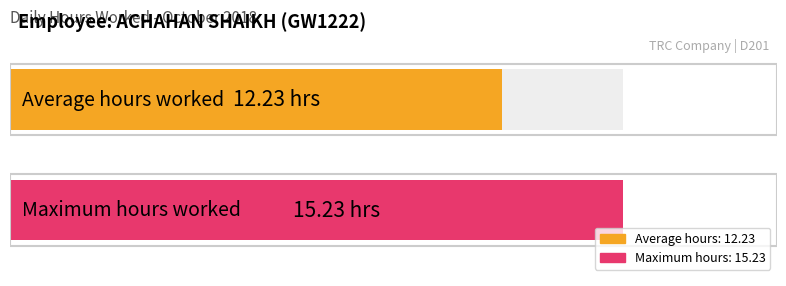

What is the average value?

12.2